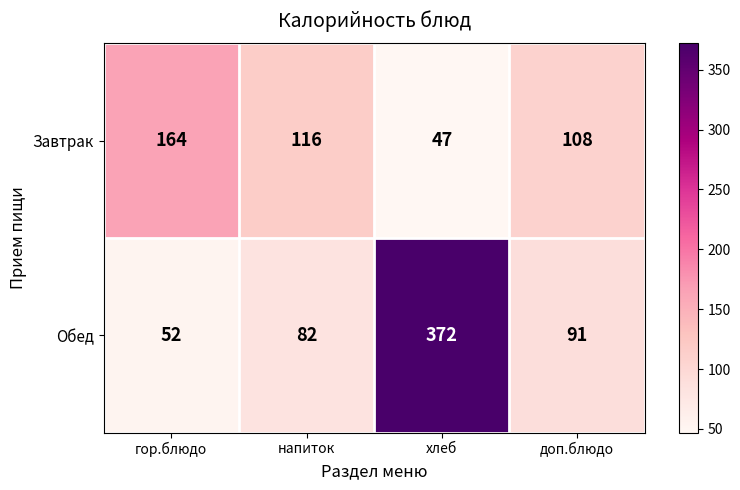

Reading left to right, list all the values displayed in this chart.

Завтрак: 164	116	47	108
Обед: 52	82	372	91